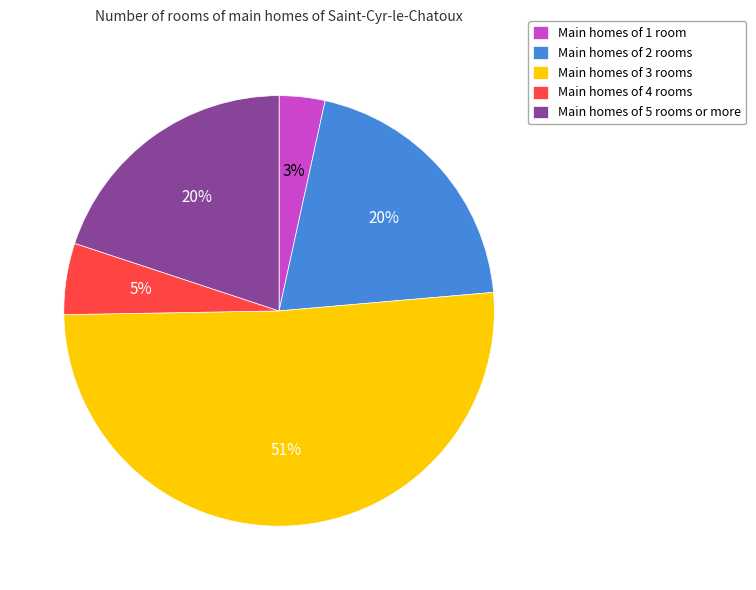

To the nearest percent, what is the difference between the largest and smallest slice percentages?

48%